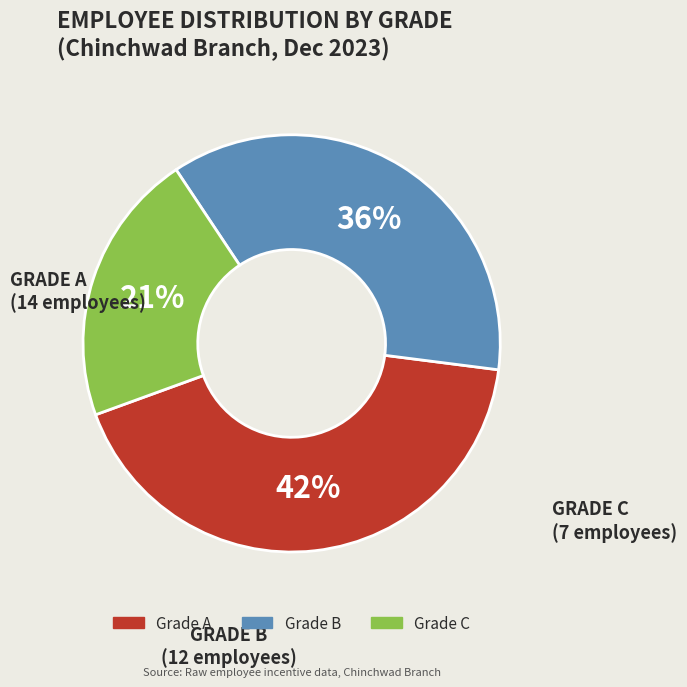

Does any single category account for the majority?

No